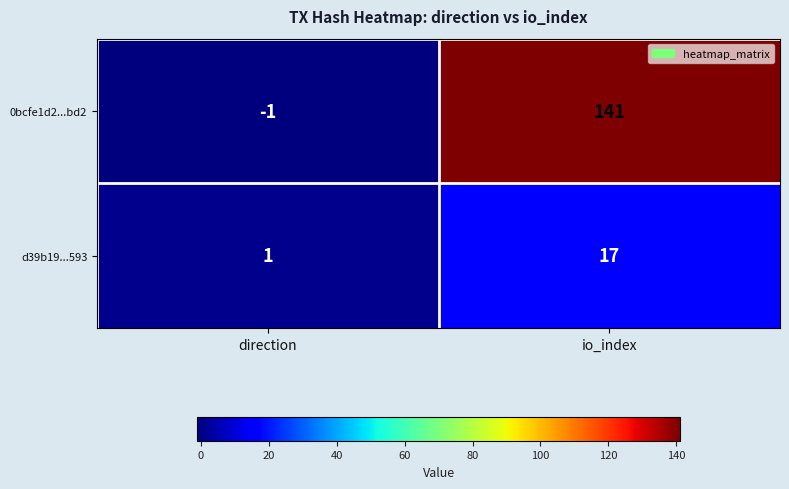

The 0bcfe1d2...bd2 series shows -1 at direction. True or false?

True